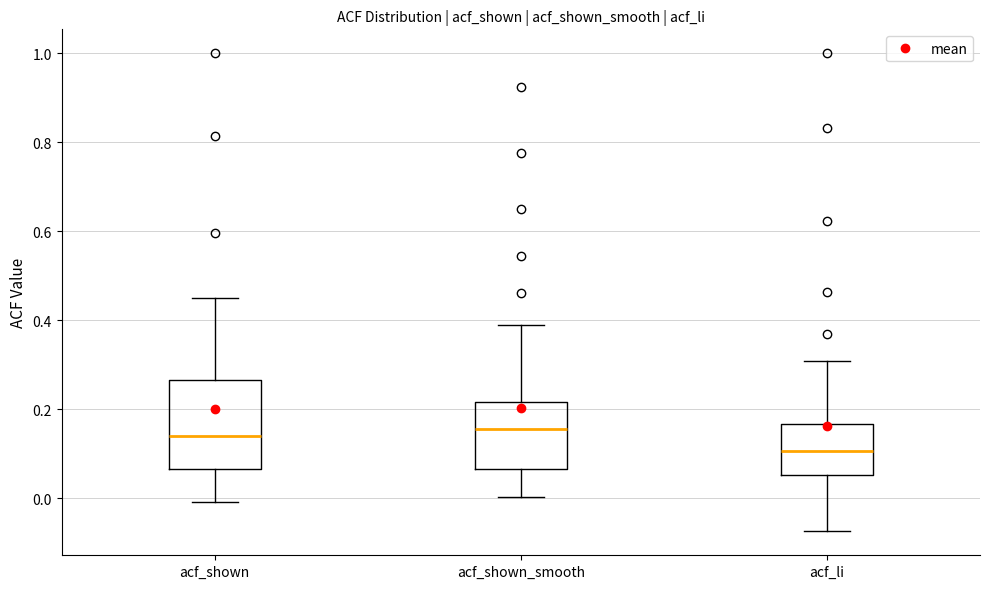

Reading left to right, read every box against the y-axis: the position of its median line, the range the box covers, and the ends of its whiskers. The values are not printed on the chart, so give them approximately, as read against the axis.

acf_shown: median 0.14, box 0.06 to 0.26, whiskers 0.00 to 0.46
acf_shown_smooth: median 0.16, box 0.06 to 0.22, whiskers 0.00 to 0.40
acf_li: median 0.10, box 0.06 to 0.16, whiskers -0.08 to 0.30